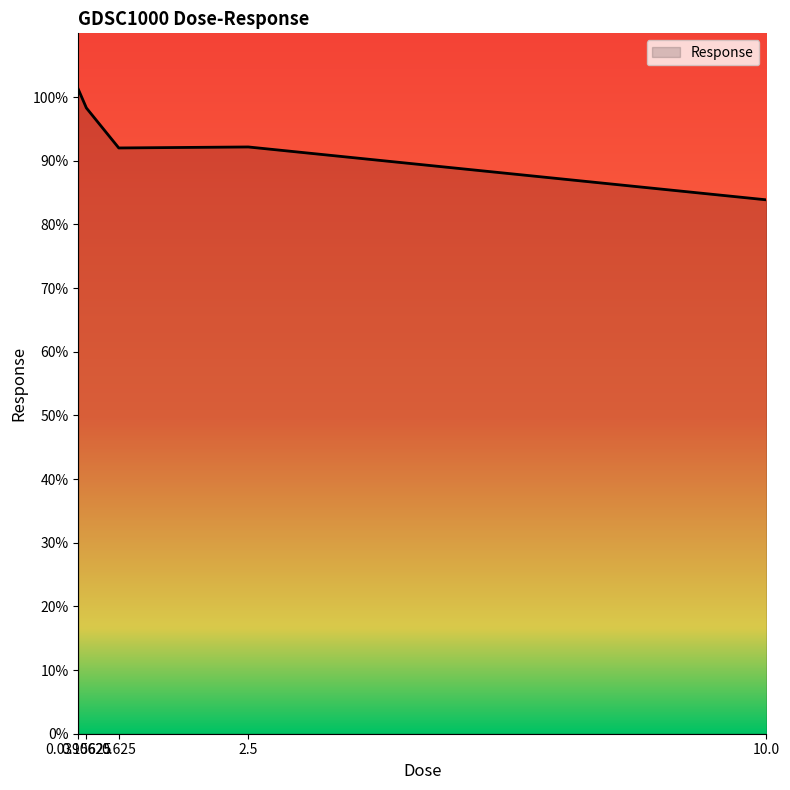

Where does the data first go above 92?

0.0390625